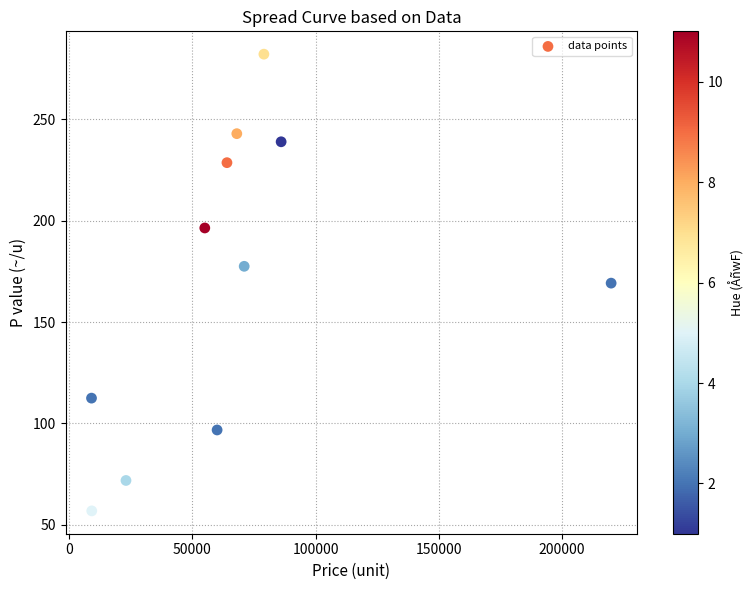

What is the average X value?

67645.5